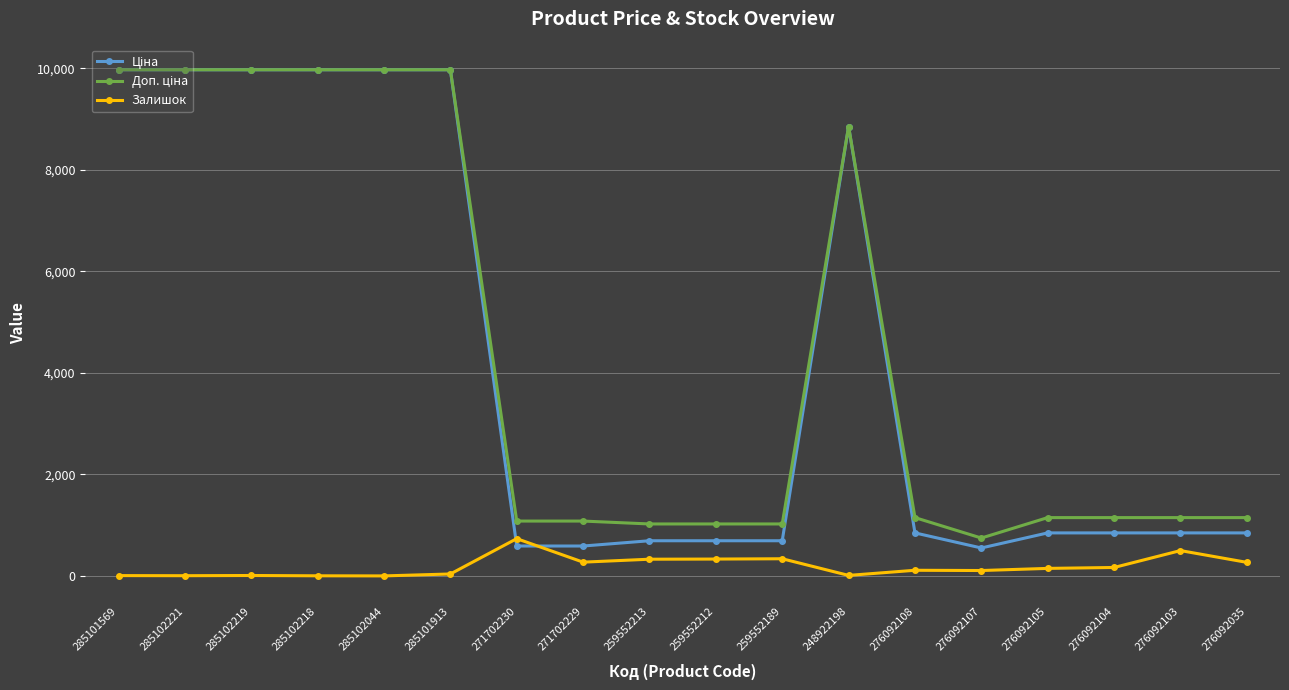

Is this an area chart (filled region under the line)?

No